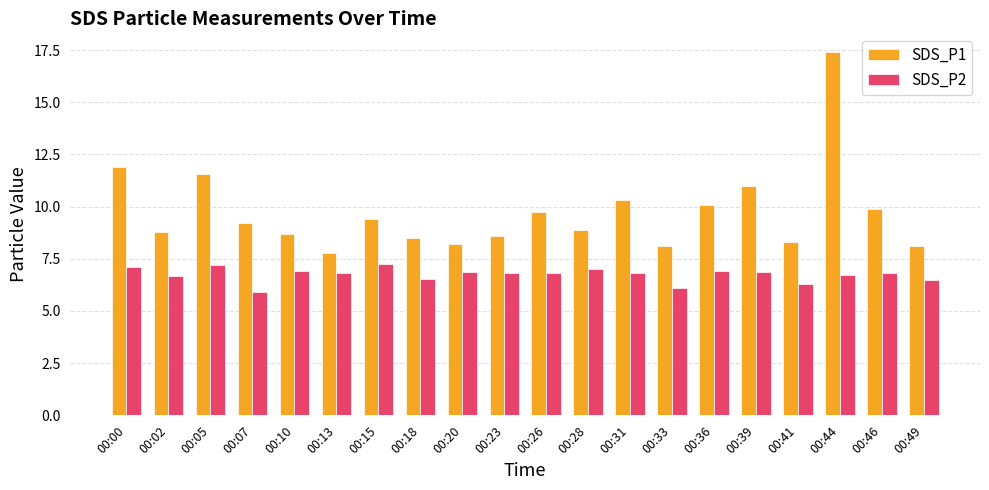

Which series has the widest spread of values?

SDS_P1